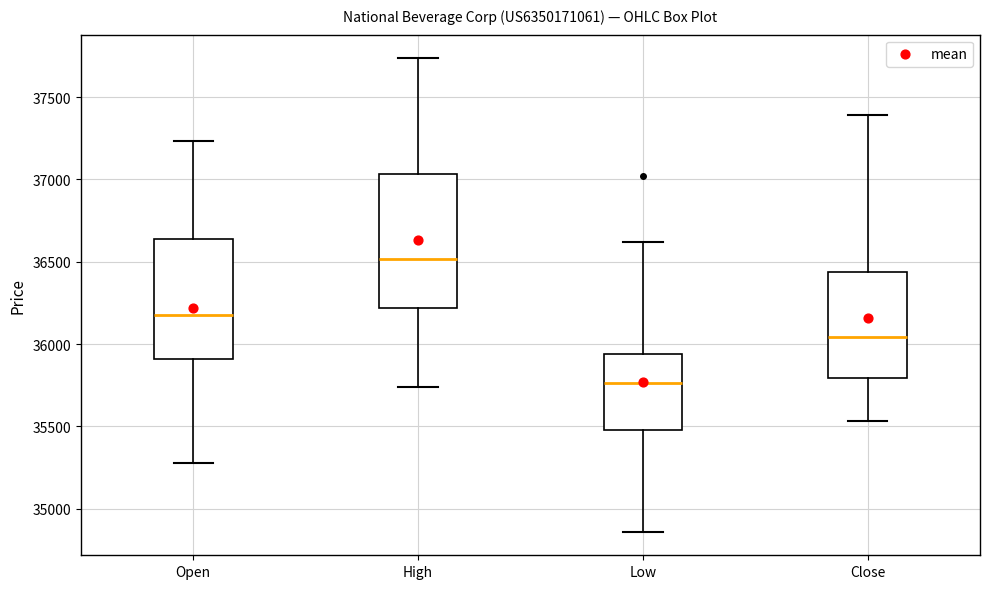

Which box is the tallest, from its lower edge to its upper edge?

High